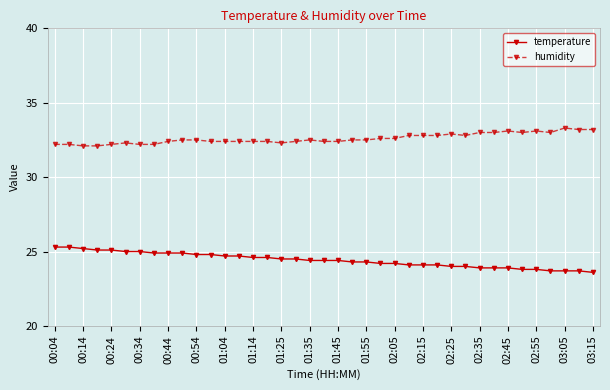

Which series has the largest total across all categories?

humidity